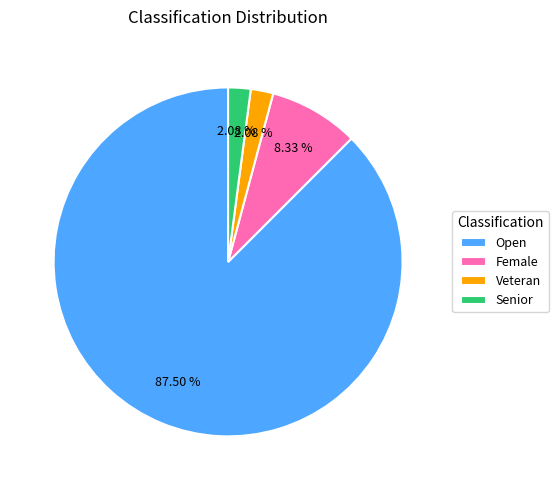

Which category has the biggest portion of the pie?

Open